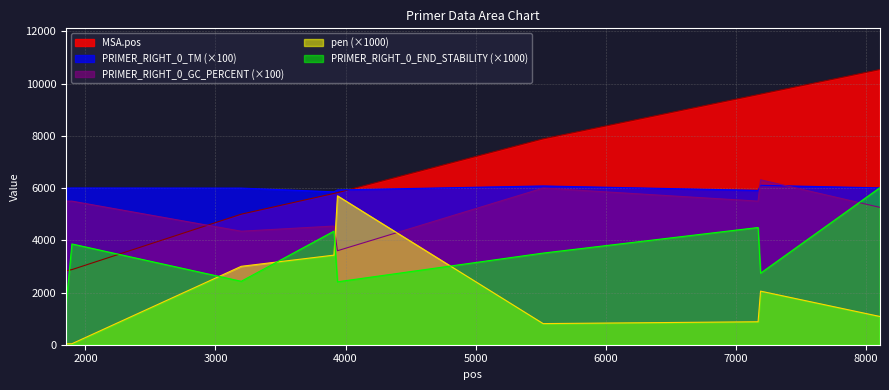

Does the chart display data point markers on the line(s)?

No